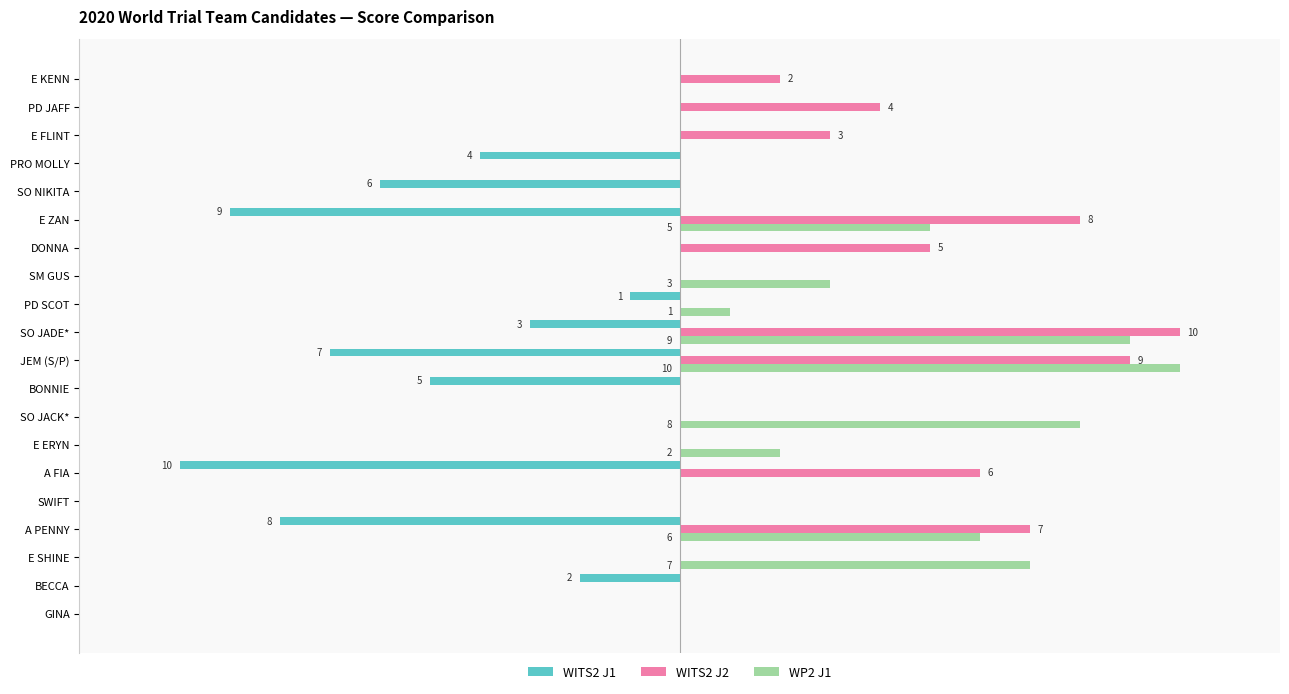

What are all the series names shown in the legend?

WITS2 J1, WITS2 J2, WP2 J1